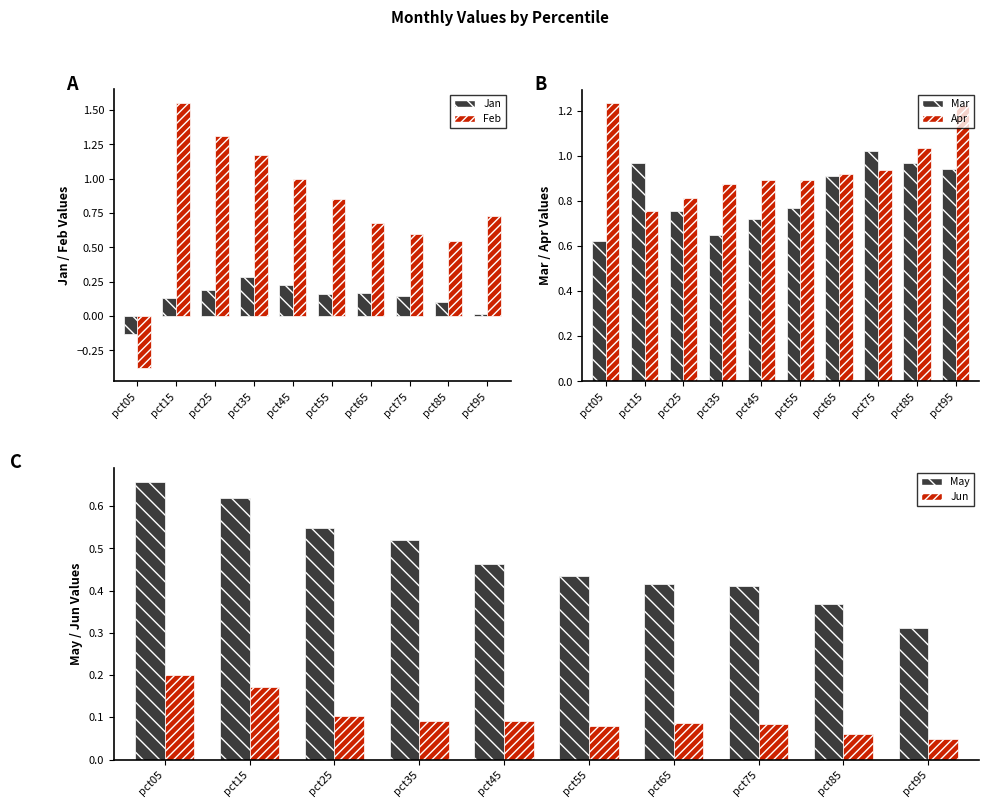

What is the value of the May bar at the 3rd from the left?

0.5